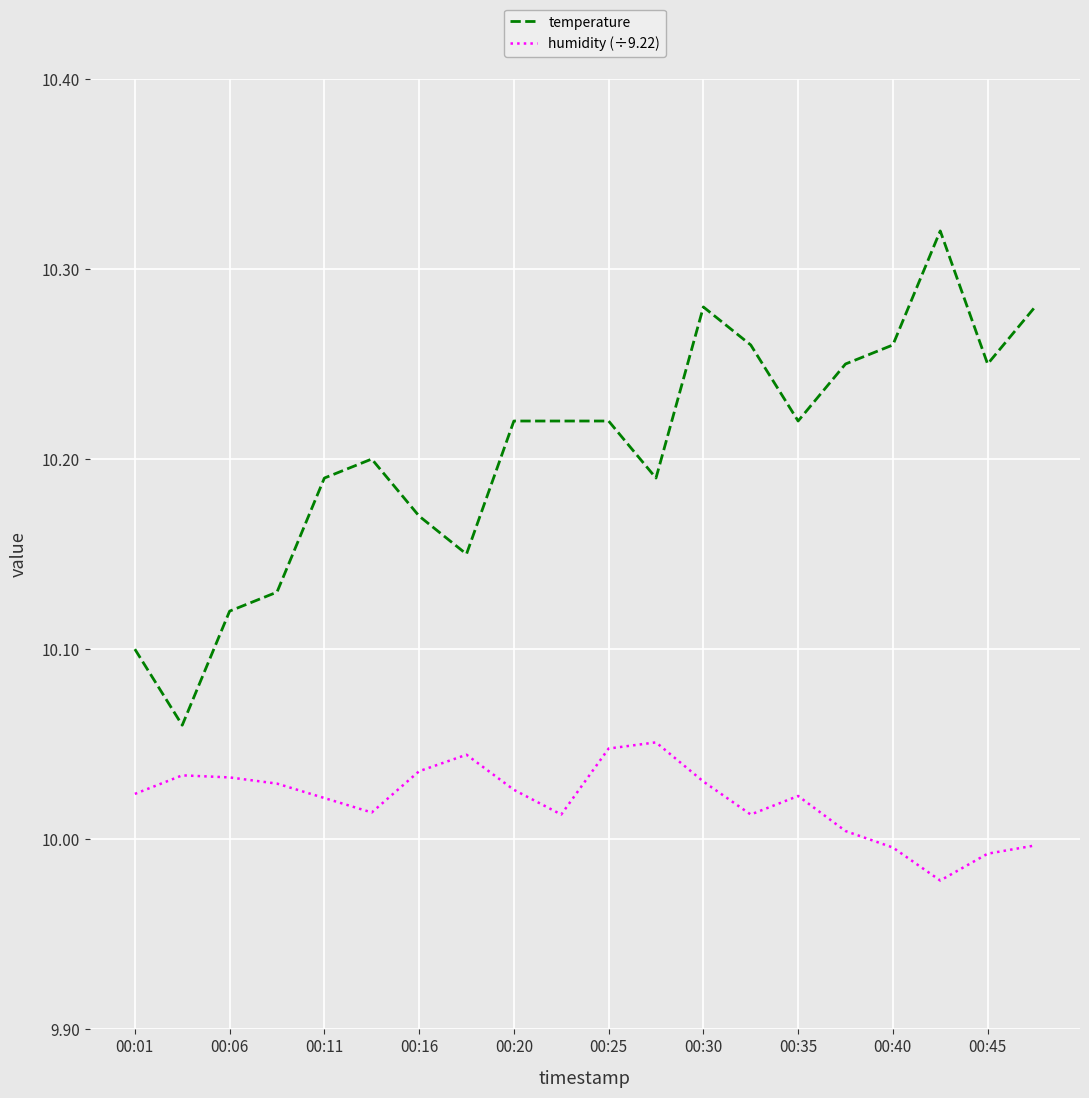

Which series has the largest range (max minus min)?

temperature